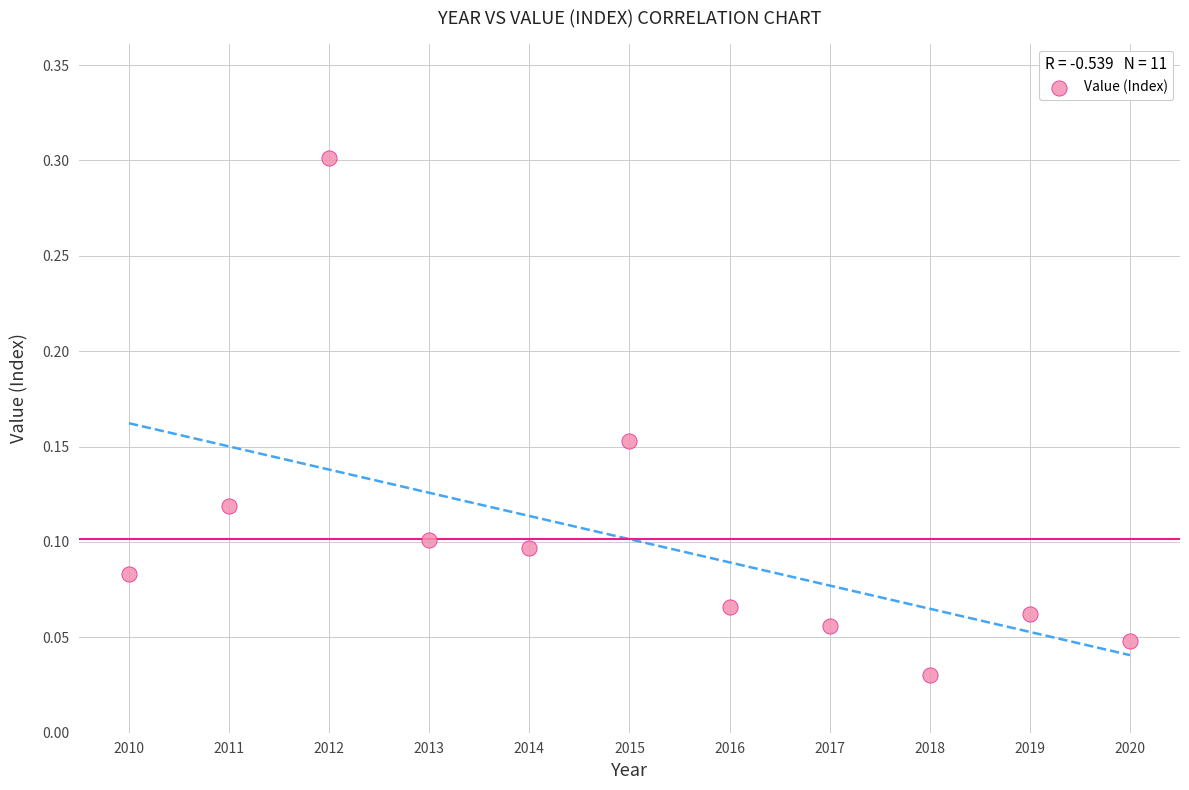

What is the range of X values (max minus min)?

10.0